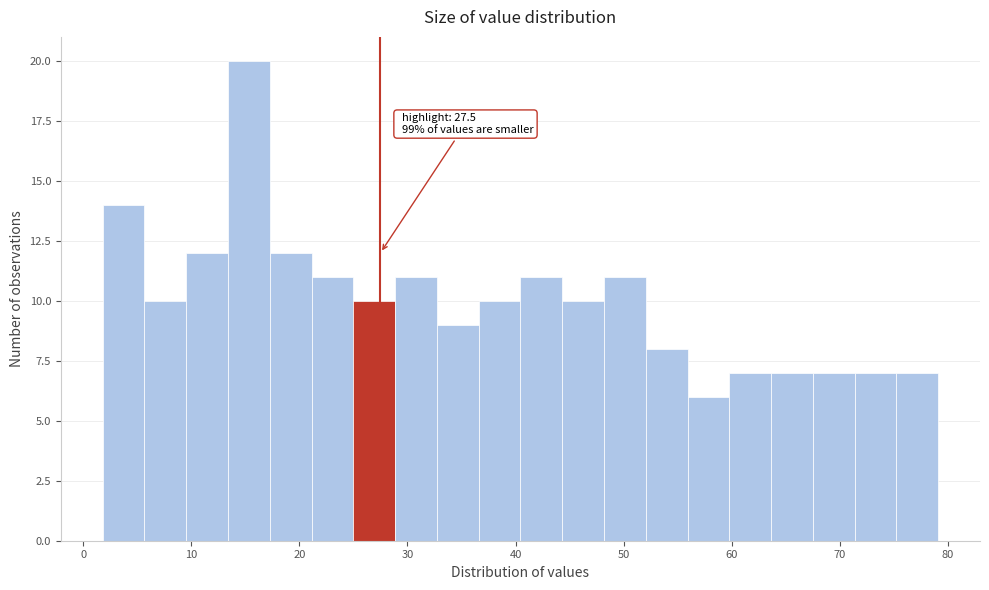

Read against the x-axis, roughly where is the centre of the tallest bar?

15